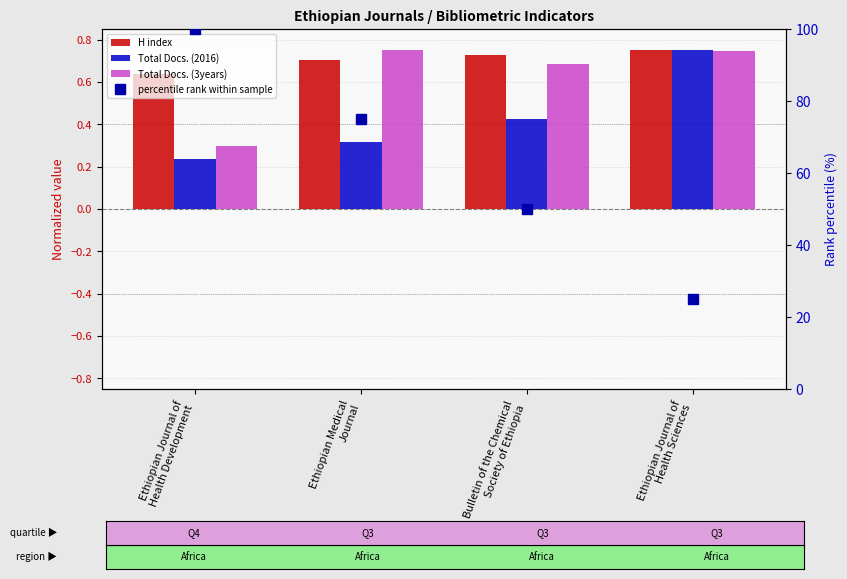

Is it true that Total Docs. (3years) equals 1.2 at Ethiopian Medical
Journal?

False